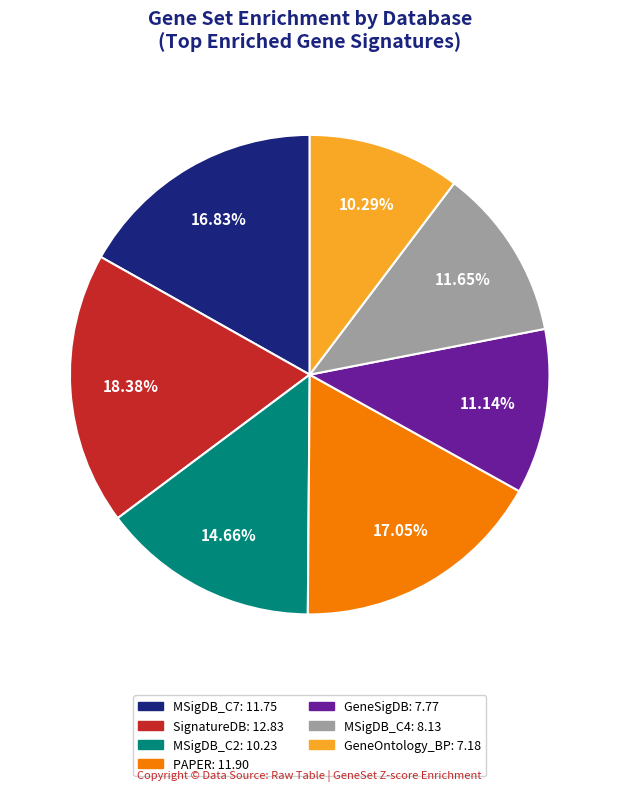

Which category has the smallest portion of the pie?

GeneOntology_BP